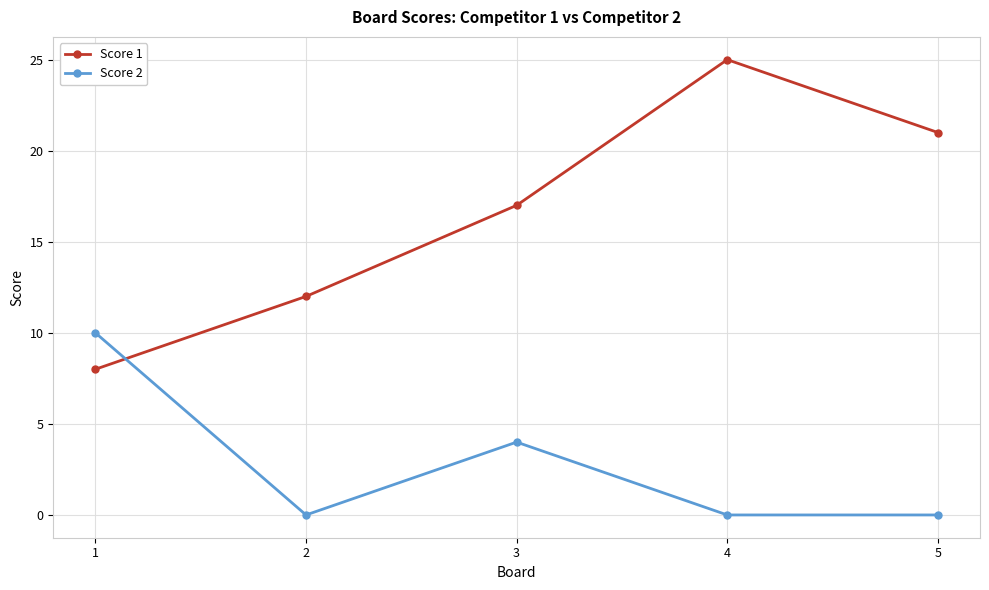

At which label does Score 1 reach its minimum?

1